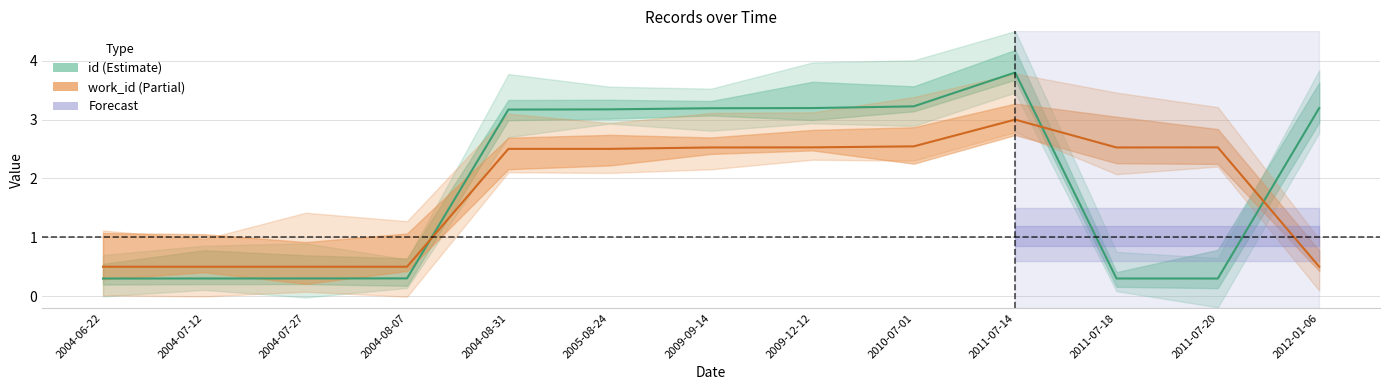

What is the difference between the second highest and second lowest values in the work_id series?

2.0